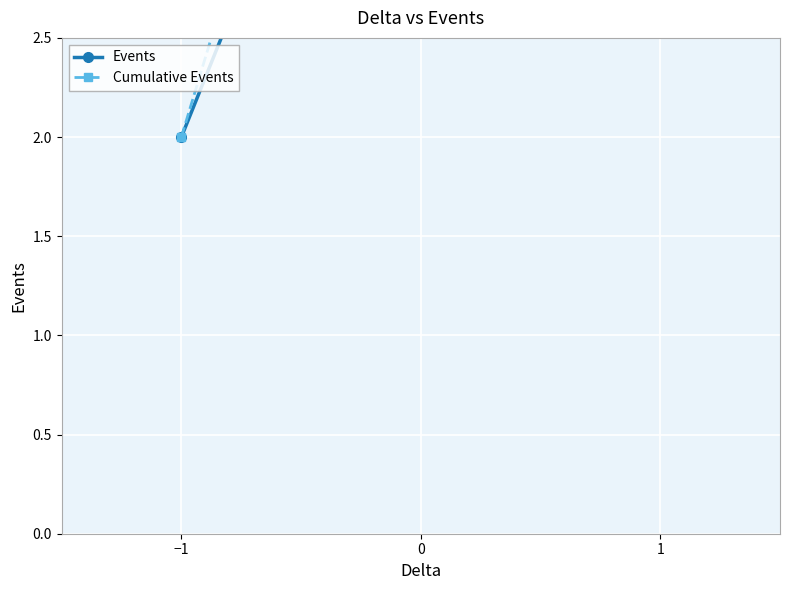

Read the Cumulative Events value at 1.

10